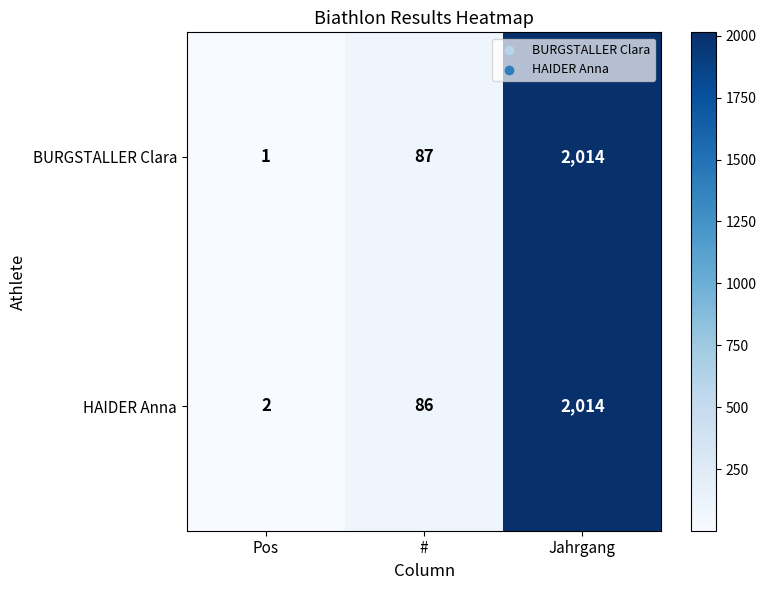

What is the approximate value of BURGSTALLER Clara at Jahrgang?

2014